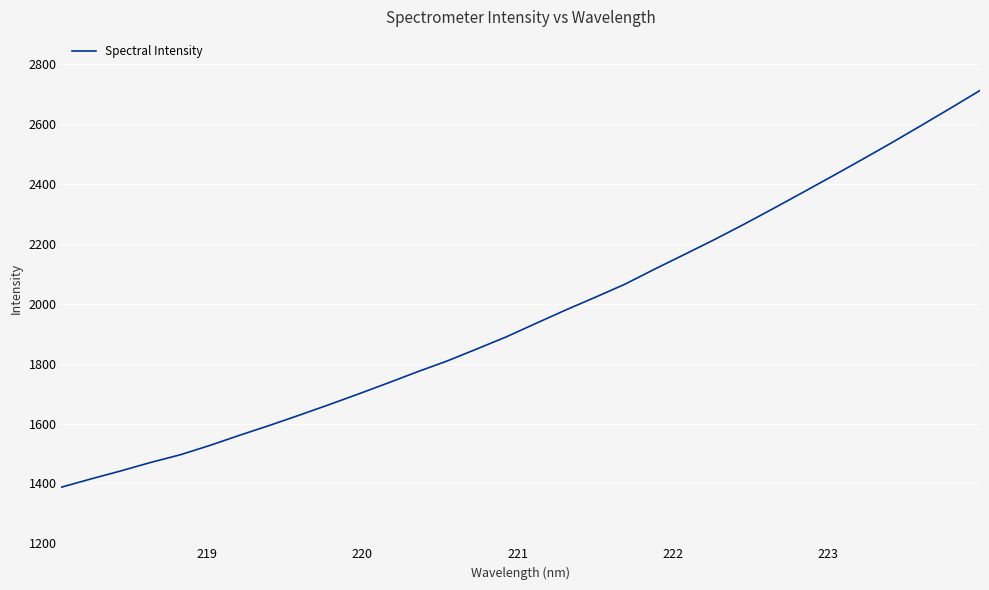

What is the maximum value shown in the chart?

2711.9